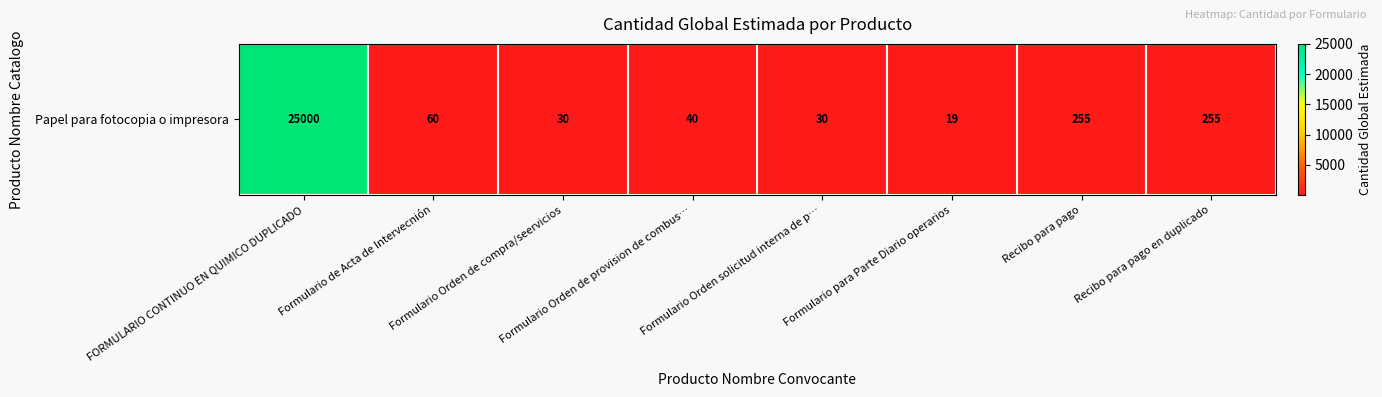

List the labels in order of value, smallest first.

Formulario para Parte Diario operarios, Formulario Orden de compra/seervicios, Formulario Orden solicitud interna de p…, Formulario Orden de provision de combus…, Formulario de Acta de Intervecnión, Recibo para pago, Recibo para pago en duplicado, FORMULARIO CONTINUO EN QUIMICO DUPLICADO